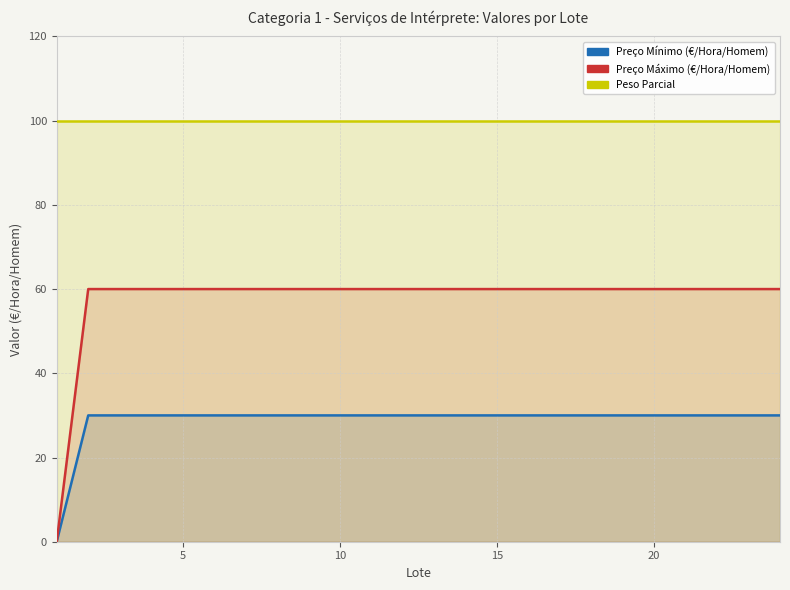

Reading left to right, list all the values displayed in this chart.

Preço Mínimo (€/Hora/Homem): 0.1	30.0	30.0	30.0	30.0	30.0	30.0	30.0	30.0	30.0	30.0	30.0	30.0	30.0	30.0	30.0	30.0	30.0	30.0	30.0	30.0	30.0	30.0	30.0
Preço Máximo (€/Hora/Homem): 0.1	60.0	60.0	60.0	60.0	60.0	60.0	60.0	60.0	60.0	60.0	60.0	60.0	60.0	60.0	60.0	60.0	60.0	60.0	60.0	60.0	60.0	60.0	60.0
Peso Parcial: 100.0	100.0	100.0	100.0	100.0	100.0	100.0	100.0	100.0	100.0	100.0	100.0	100.0	100.0	100.0	100.0	100.0	100.0	100.0	100.0	100.0	100.0	100.0	100.0